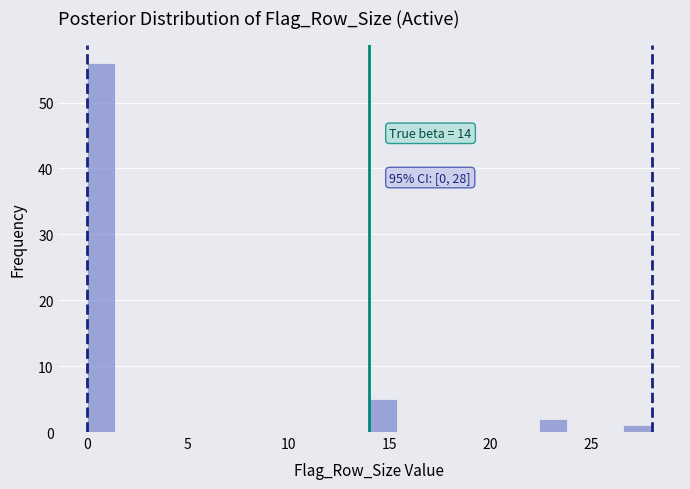

Around what value on the x-axis is the tallest bar? Give the approximate position of its centre, as read against the axis.

0.5